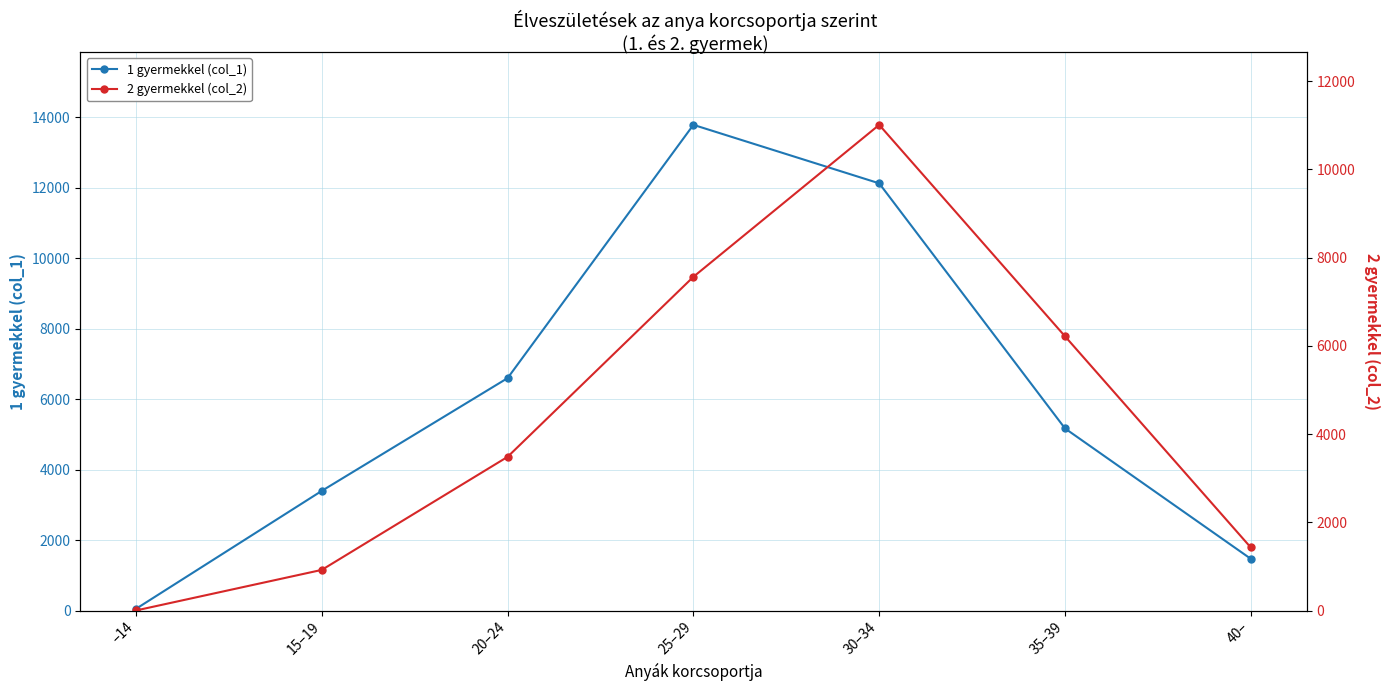

True or false: 2 gyermekkel (col_2) has more than 1 interior local peaks.

False